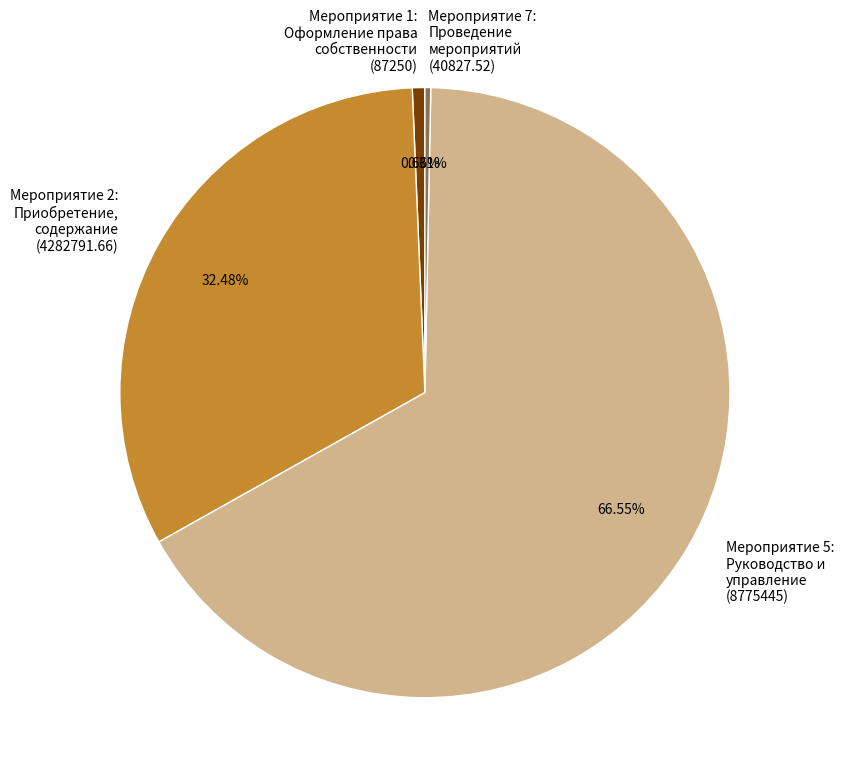

Is Мероприятие 5: Руководство и управление (8775445) the majority of the pie?

Yes